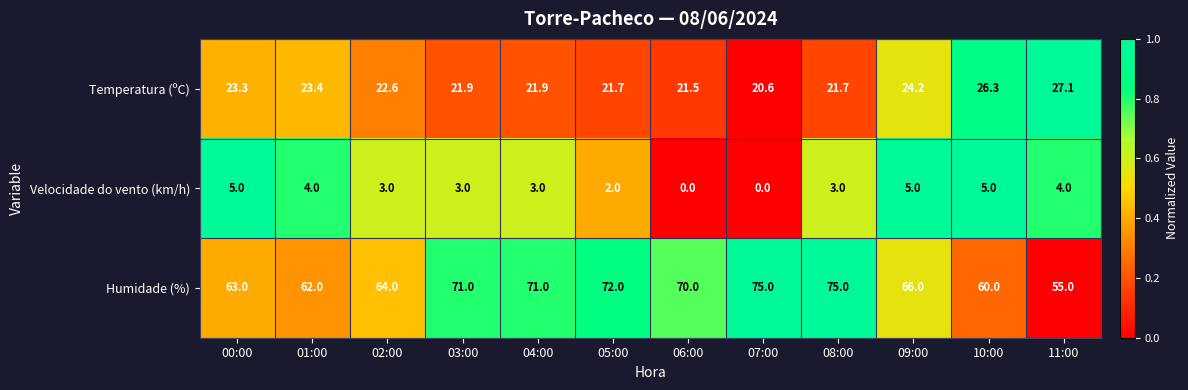

How many distinct data groups are displayed?

3